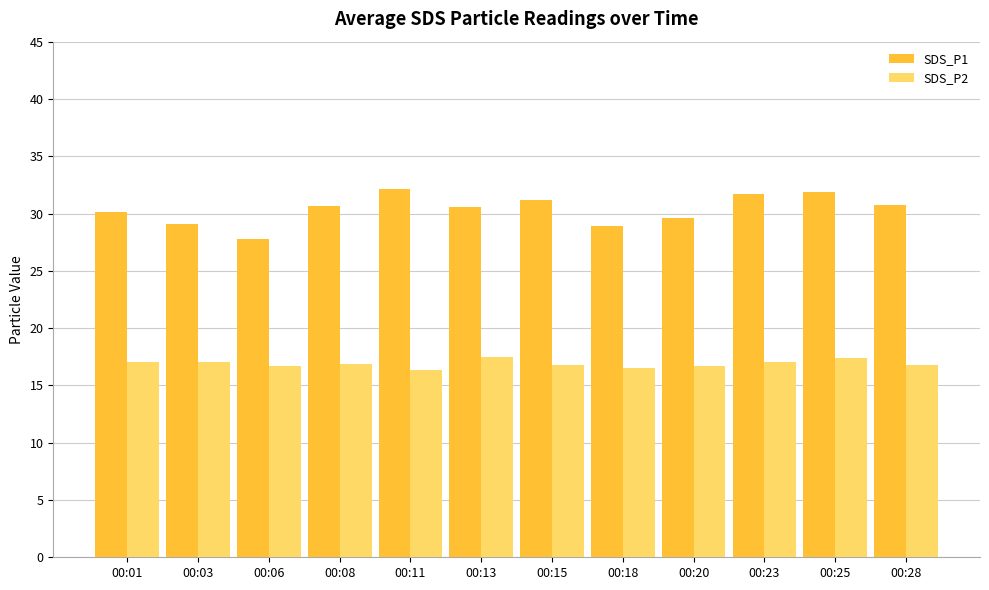

Rank the series at 00:13 from lowest to highest value.

SDS_P2, SDS_P1